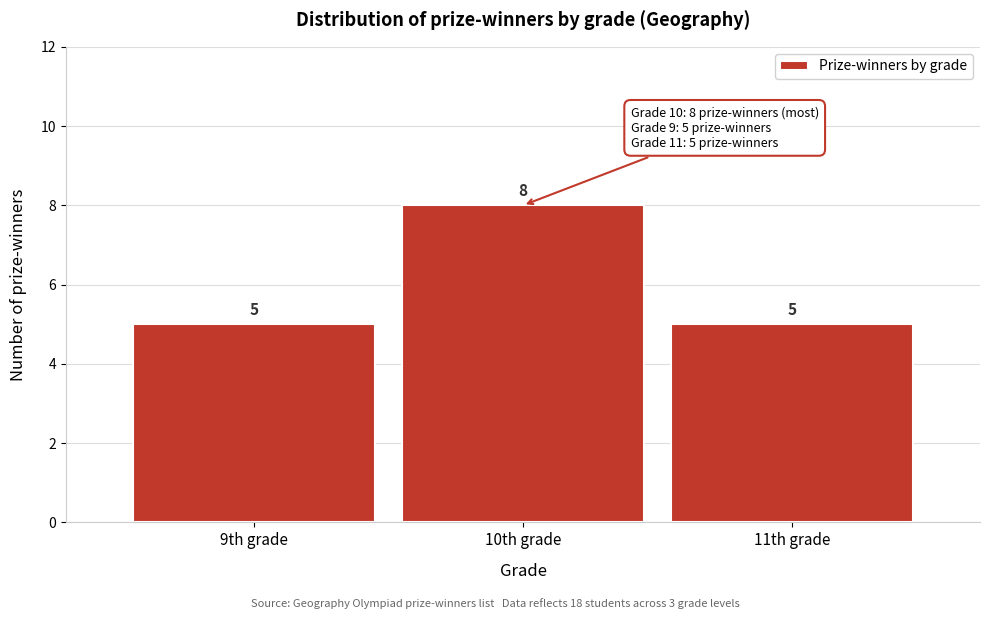

Reading left to right, list all the values displayed in this chart.

5	8	5